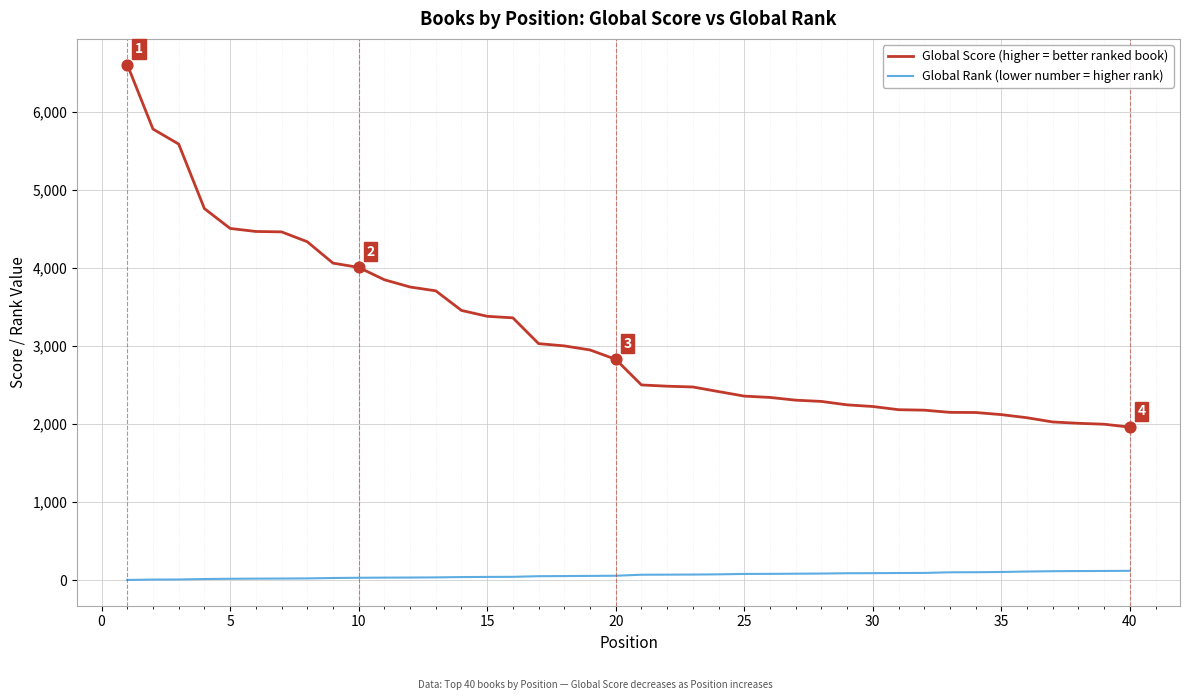

Which series has the widest spread of values?

Global Score (higher = better ranked book)